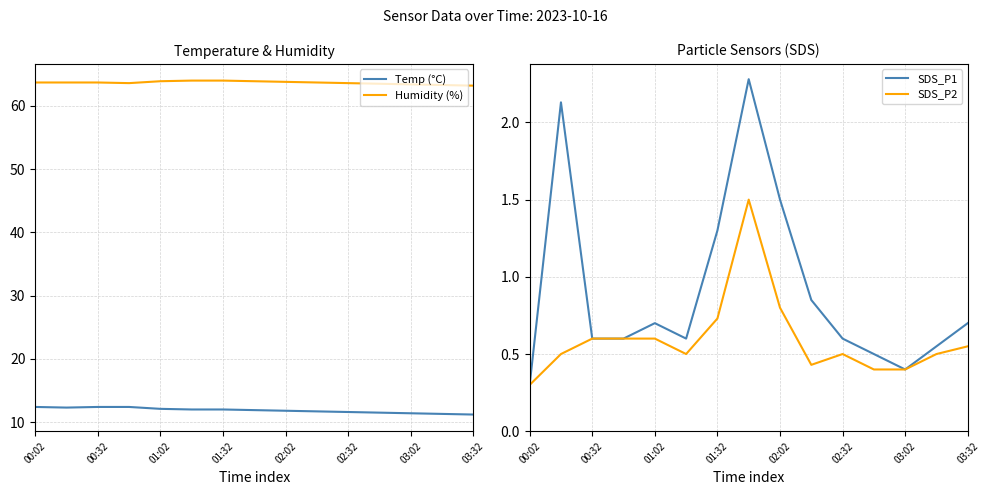

True or false: Temp (°C) has a value of 7.8 at 01:02.

False